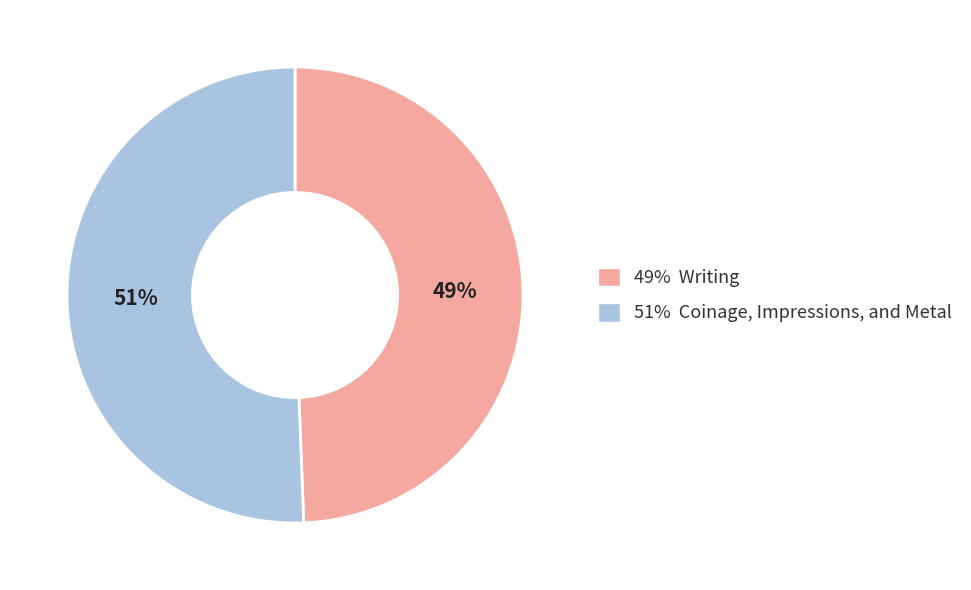

How many slices are in this pie chart?

2